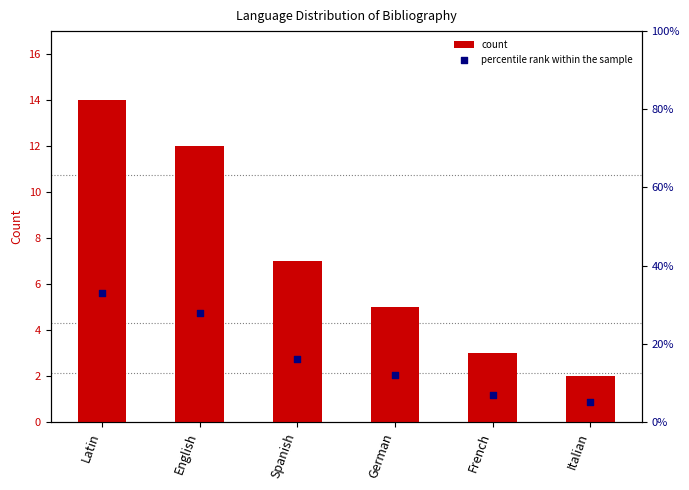

Which series has the largest total across all categories?

percentile rank within the sample